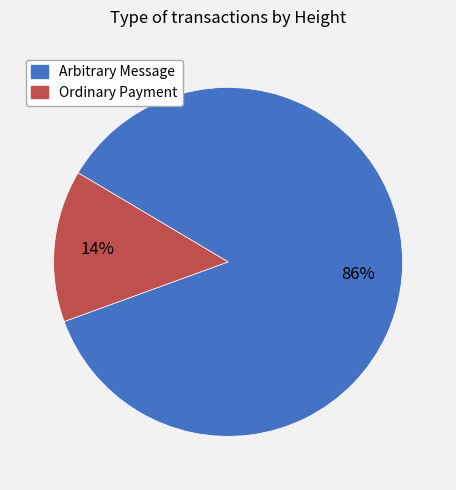

What percentage is the Ordinary Payment slice, to the nearest percent?

14%